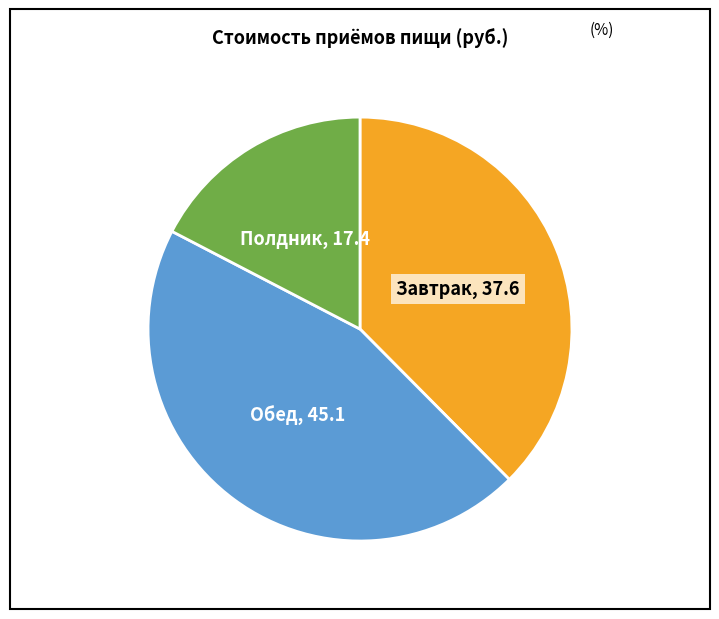

Does any single category account for the majority?

No